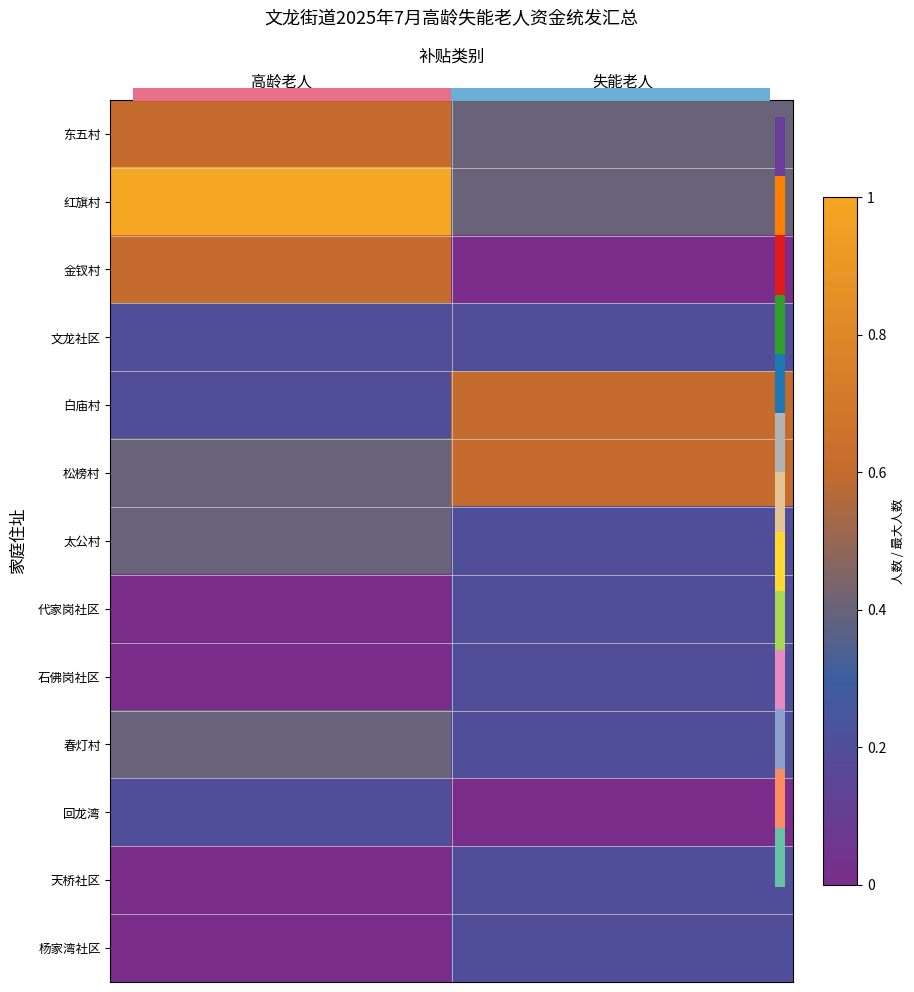

Count the number of categories in the chart.

2